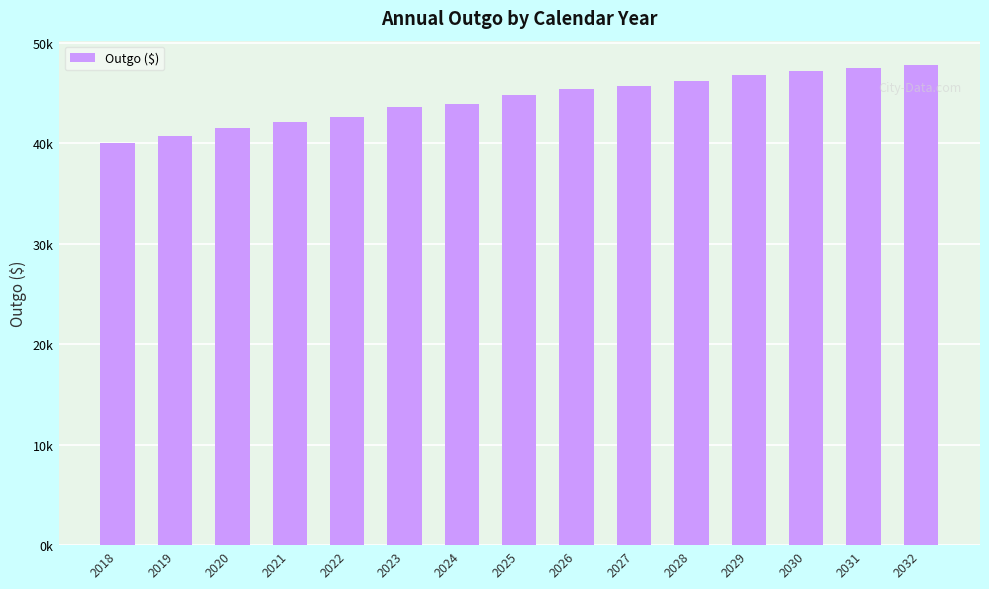

What is the difference between the maximum and minimum values?

7800